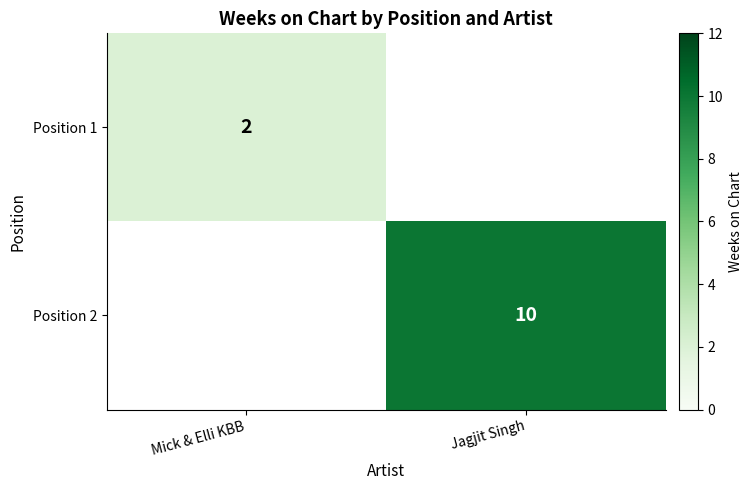

The Position 2 series shows 10 at Jagjit Singh. True or false?

True